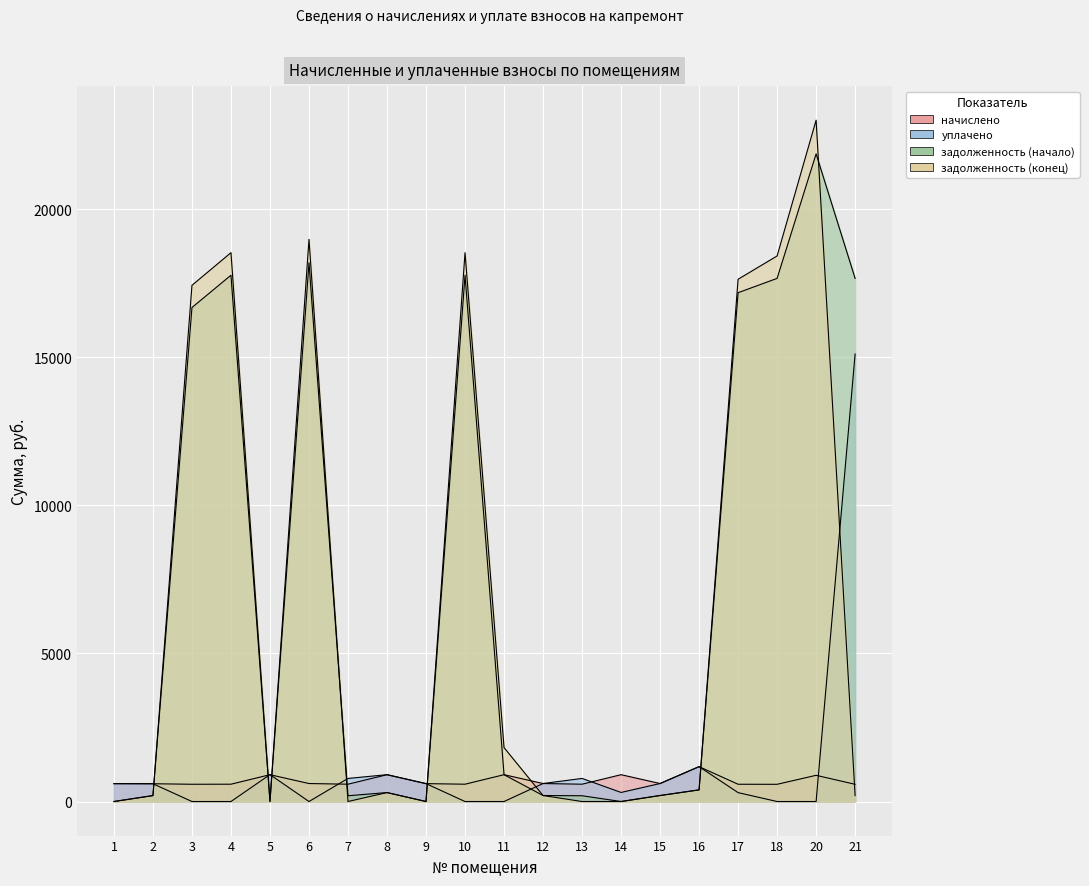

In задолженность (начало), how many points are higher than both neighbors (excluding endpoints)?

5